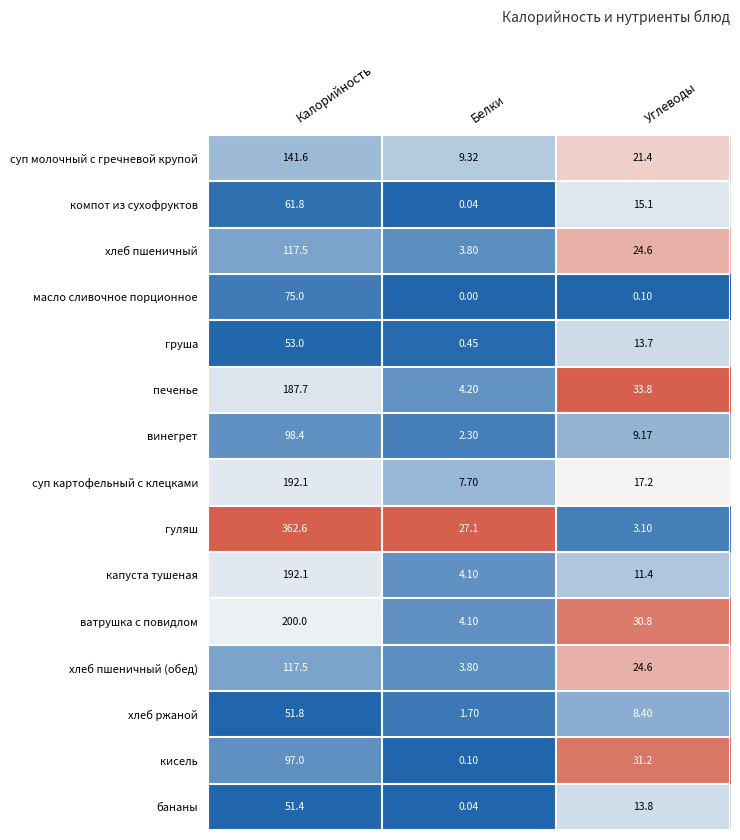

Which series has the largest total across all categories?

гуляш